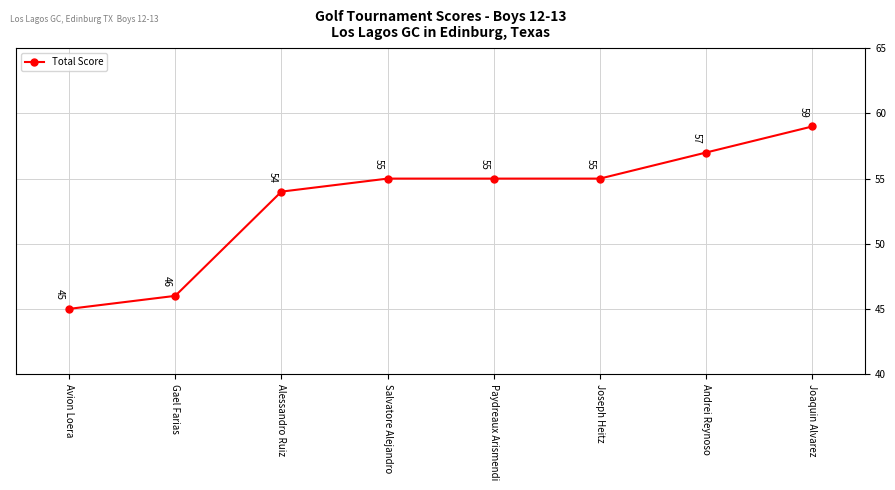

What is the smallest value displayed?

45